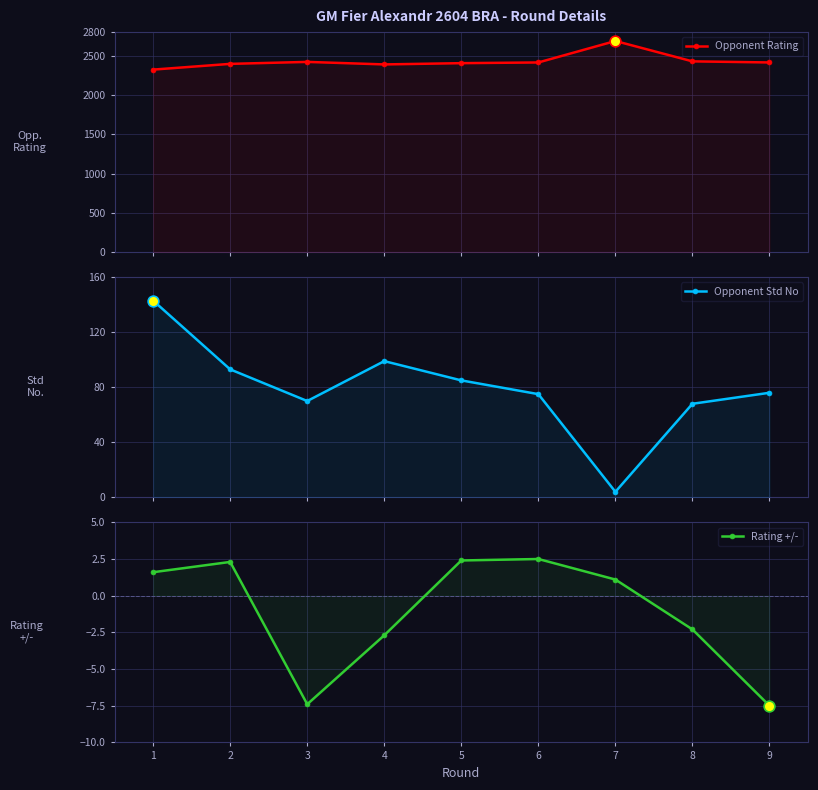

What is the total value across all series at 5?

2492.4